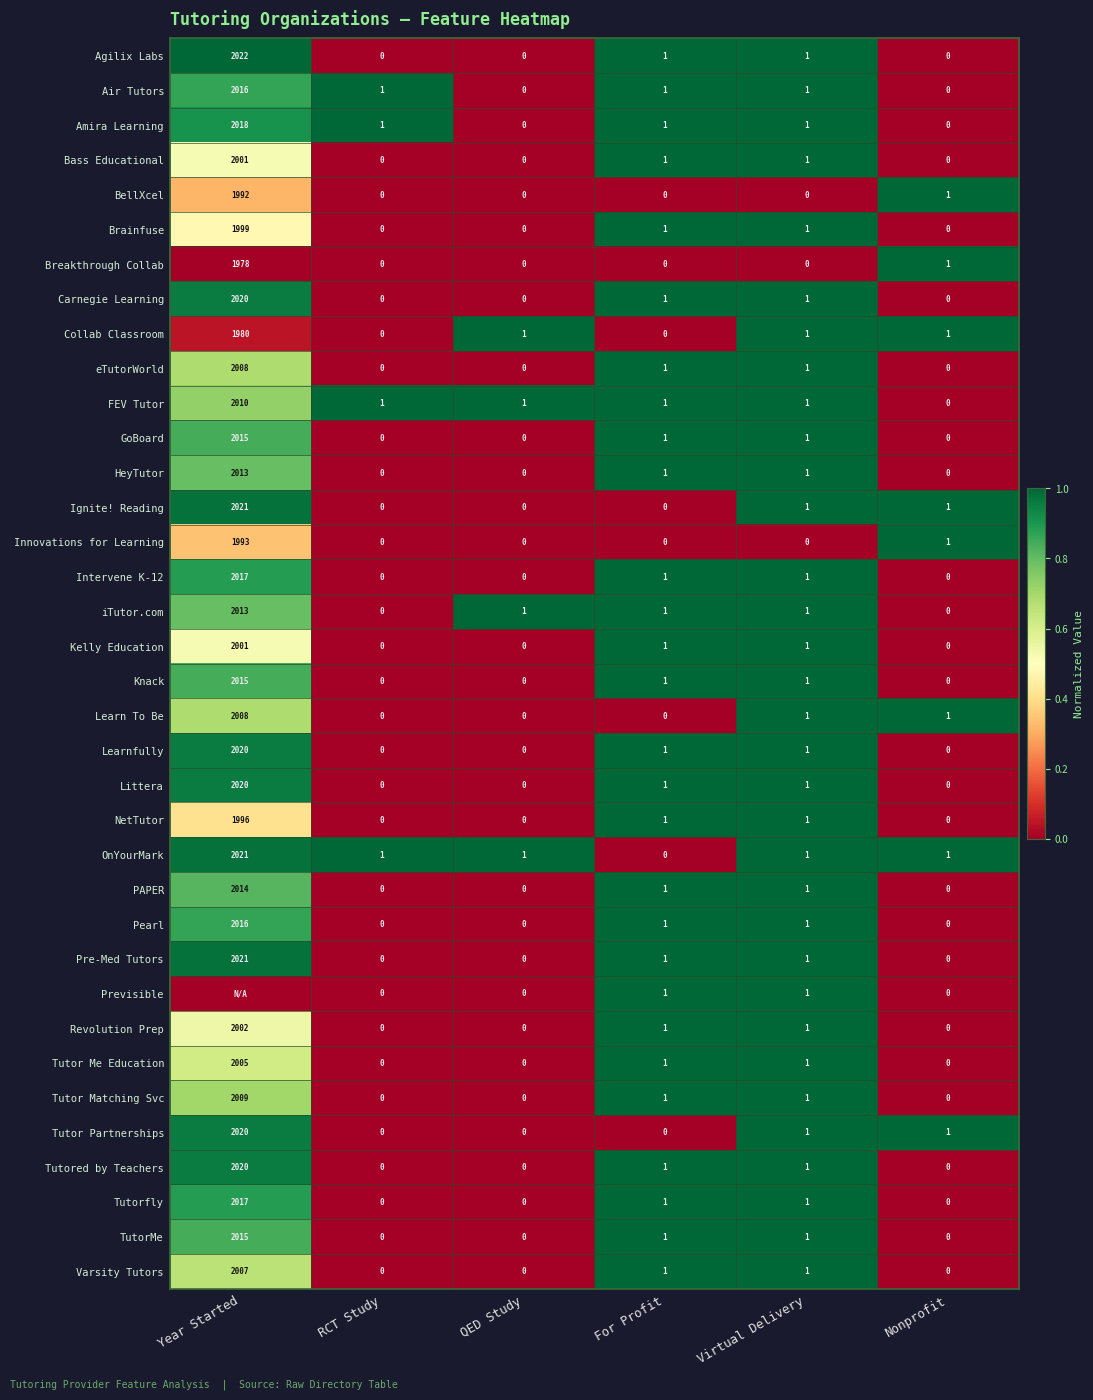

Is it true that NetTutor equals 0 at QED Study?

True